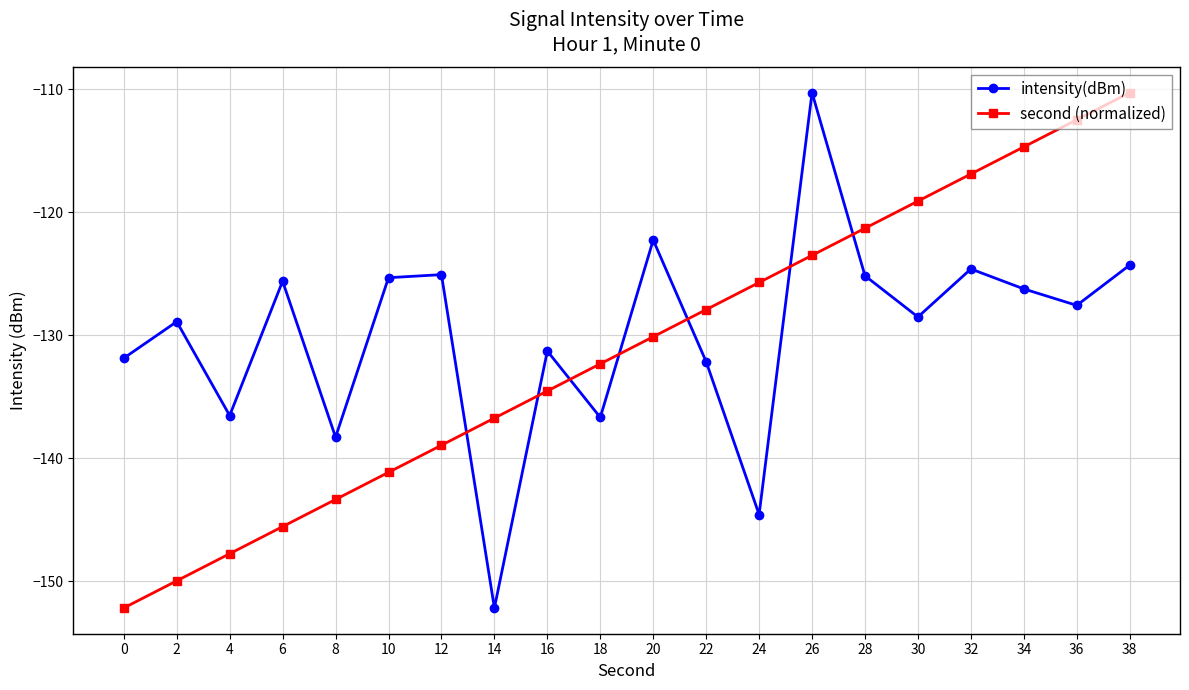

What is the smallest value displayed?

-152.2